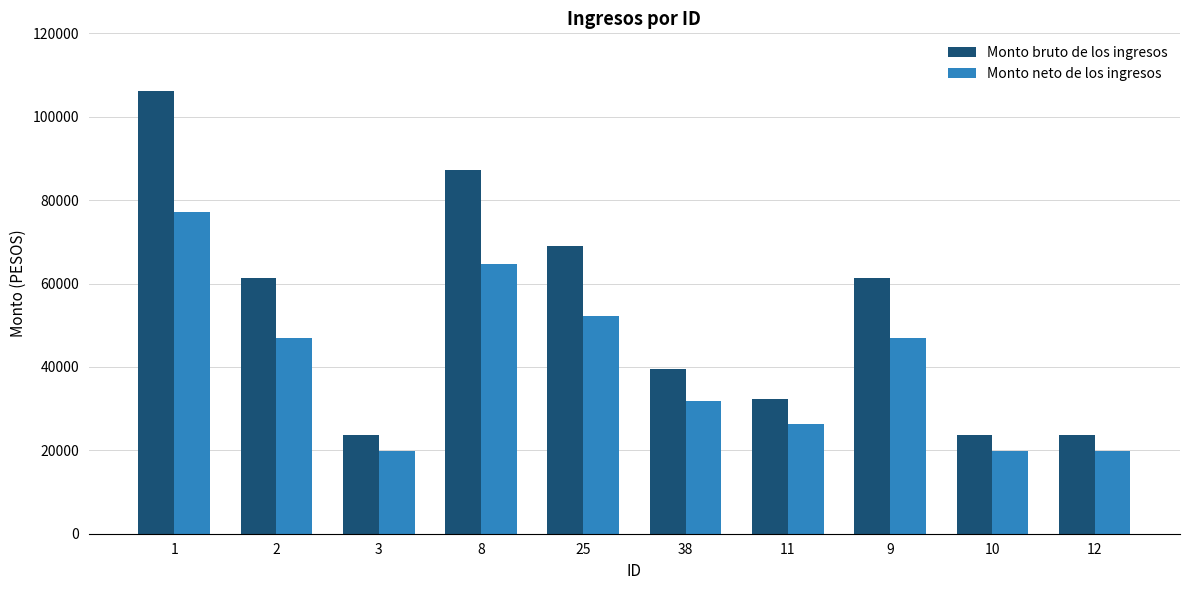

What is the difference between the second highest and minimum values in the Monto neto de los ingresos series?

44817.8